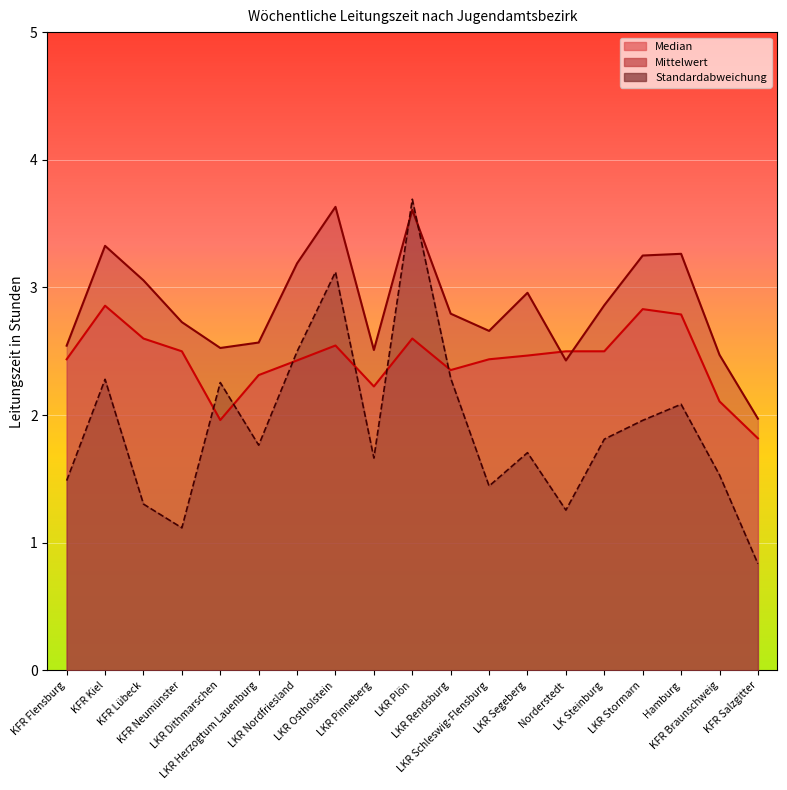

List the labels in order of Standardabweichung value, smallest first.

KFR Salzgitter, KFR Neumünster, Norderstedt, KFR Lübeck, LKR Schleswig-Flensburg, KFR Flensburg, KFR Braunschweig, LKR Pinneberg, LKR Segeberg, LKR Herzogtum Lauenburg, LK Steinburg, LKR Stormarn, Hamburg, LKR Dithmarschen, KFR Kiel, LKR Rendsburg, LKR Nordfriesland, LKR Ostholstein, LKR Plön